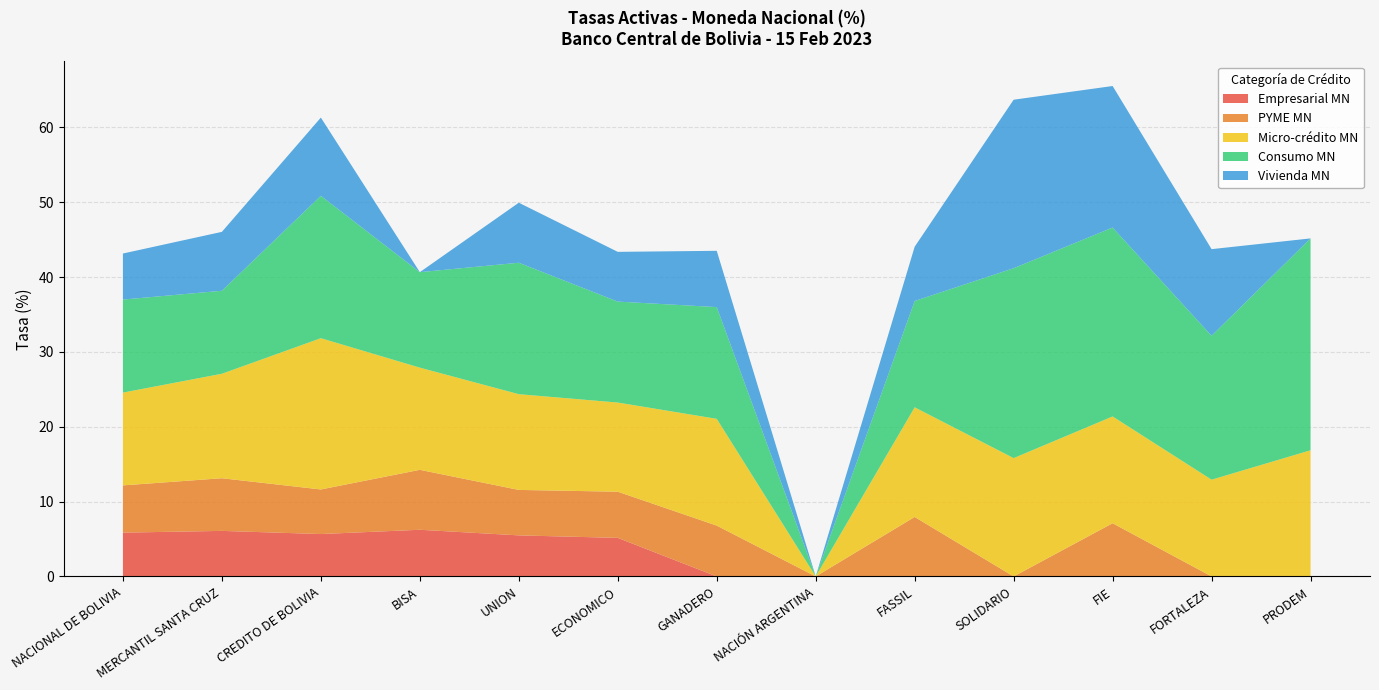

Reading left to right, transcribe all the data shown in this chart.

Empresarial MN: NACIONAL DE BOLIVIA=5.9	MERCANTIL SANTA CRUZ=6.1	CREDITO DE BOLIVIA=5.7	BISA=6.2	UNION=5.5	ECONOMICO=5.2	GANADERO=0.0	NACIÓN ARGENTINA=0.0	FASSIL=0.0	SOLIDARIO=0.0	FIE=0.0	FORTALEZA=0.0	PRODEM=0.0
PYME MN: NACIONAL DE BOLIVIA=6.3	MERCANTIL SANTA CRUZ=7.0	CREDITO DE BOLIVIA=6.0	BISA=8.0	UNION=6.1	ECONOMICO=6.2	GANADERO=6.8	NACIÓN ARGENTINA=0.0	FASSIL=7.9	SOLIDARIO=0.0	FIE=7.1	FORTALEZA=0.0	PRODEM=0.0
Micro-crédito MN: NACIONAL DE BOLIVIA=12.4	MERCANTIL SANTA CRUZ=14.0	CREDITO DE BOLIVIA=20.2	BISA=13.7	UNION=12.8	ECONOMICO=11.9	GANADERO=14.3	NACIÓN ARGENTINA=0.0	FASSIL=14.7	SOLIDARIO=15.8	FIE=14.3	FORTALEZA=12.9	PRODEM=16.9
Consumo MN: NACIONAL DE BOLIVIA=12.4	MERCANTIL SANTA CRUZ=11.1	CREDITO DE BOLIVIA=19.0	BISA=12.8	UNION=17.6	ECONOMICO=13.5	GANADERO=14.9	NACIÓN ARGENTINA=0.0	FASSIL=14.2	SOLIDARIO=25.4	FIE=25.2	FORTALEZA=19.2	PRODEM=28.3
Vivienda MN: NACIONAL DE BOLIVIA=6.2	MERCANTIL SANTA CRUZ=7.9	CREDITO DE BOLIVIA=10.5	BISA=0.0	UNION=8.0	ECONOMICO=6.6	GANADERO=7.5	NACIÓN ARGENTINA=0.0	FASSIL=7.3	SOLIDARIO=22.5	FIE=18.9	FORTALEZA=11.6	PRODEM=0.0